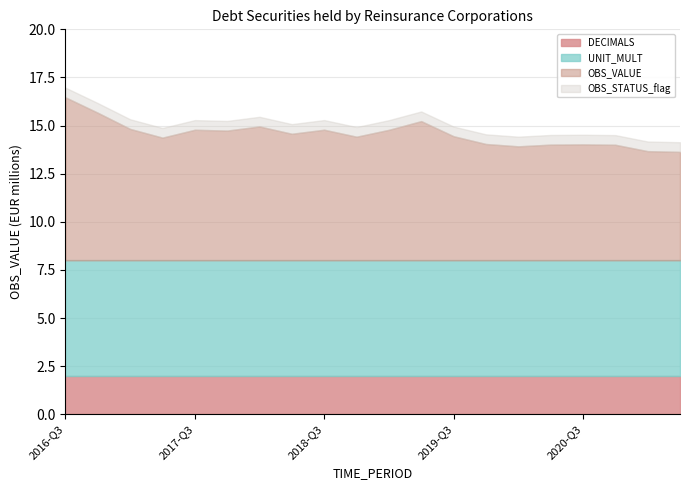

Count the number of categories in the chart.

20